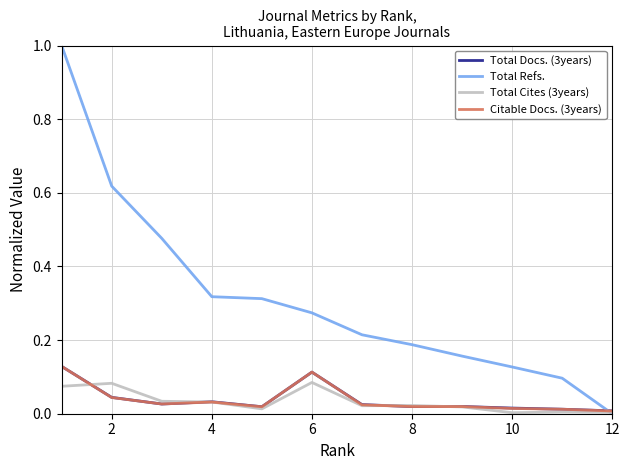

Which series has the largest range (max minus min)?

Total Refs.